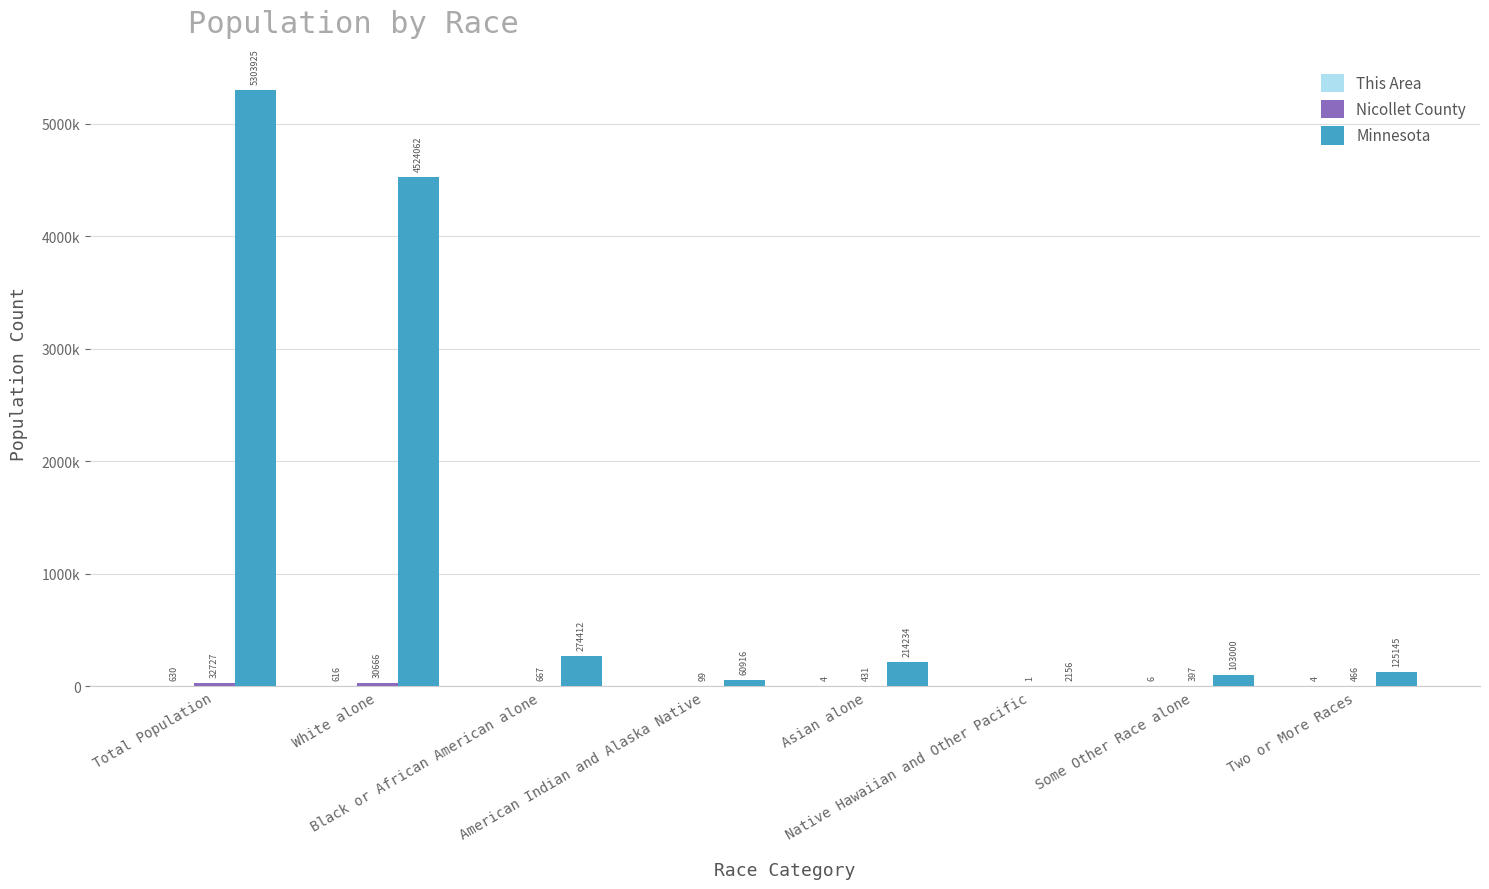

The Minnesota series shows 4524062 at White alone. True or false?

True